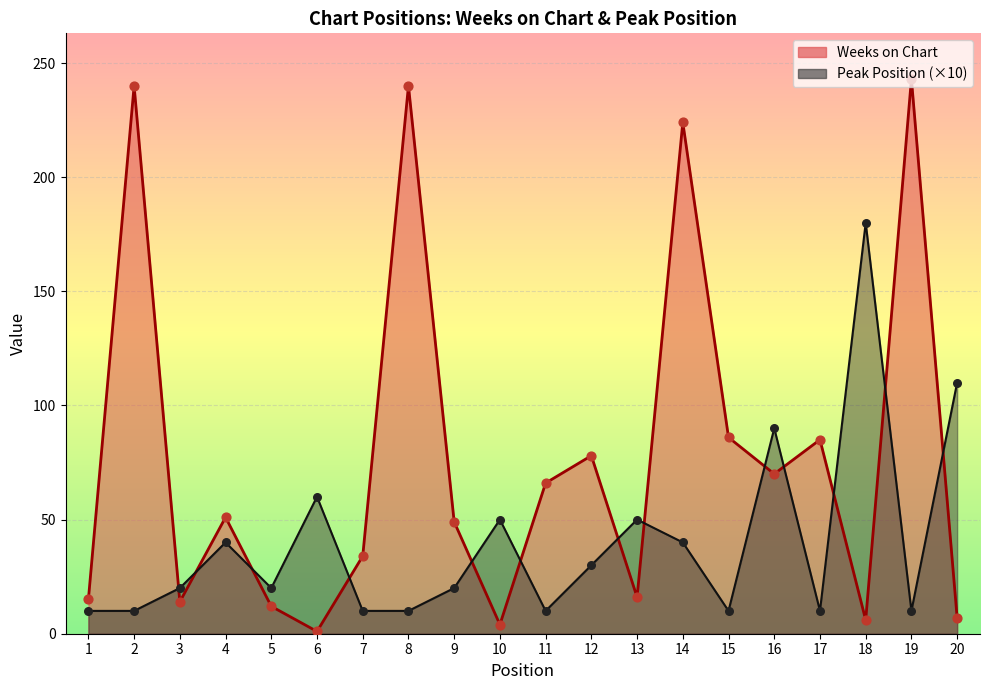

Which series reaches the minimum Y coordinate?

Weeks on Chart